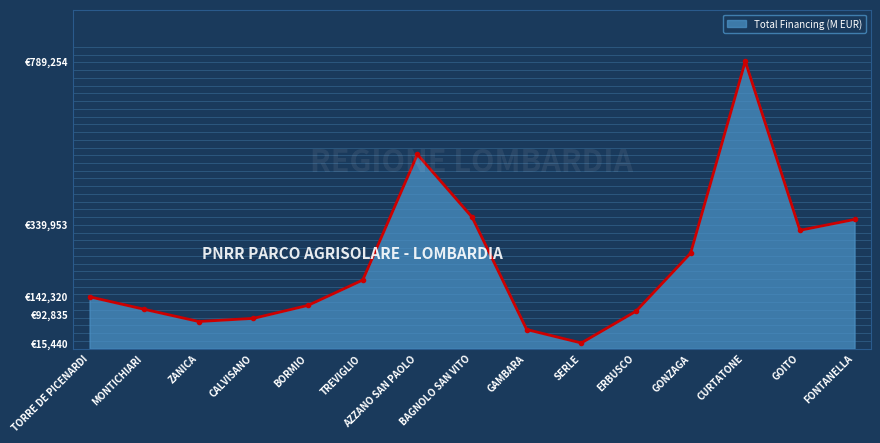

Reading right to left, list all the values displayed in this chart.

354880.0	325026.9	789254.4	262240.0	102630.9	15440.0	52320.0	361240.0	533520.0	188362.2	118800.0	83040.0	74400.0	108000.0	142320.0